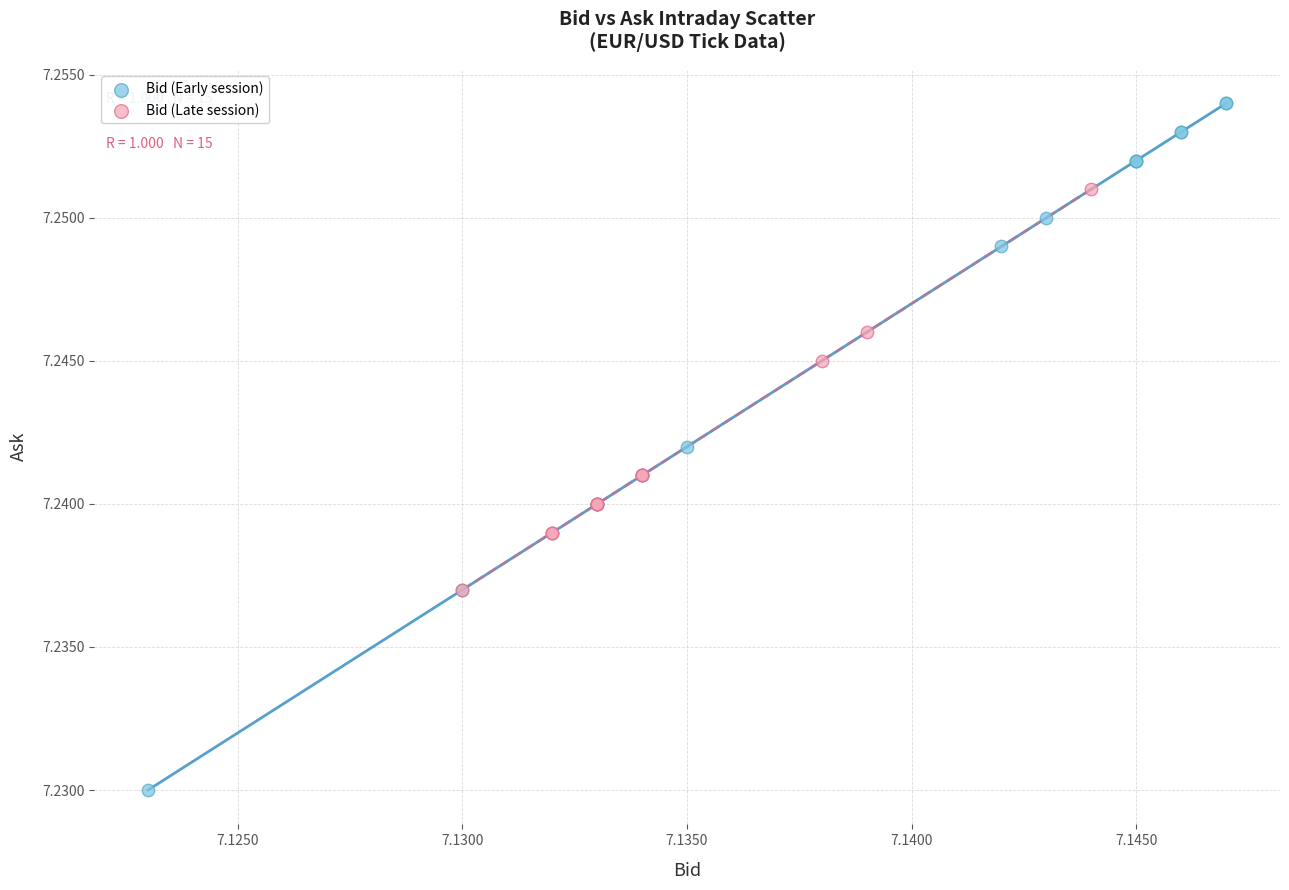

Which series reaches the maximum Y coordinate?

Bid (Early session)